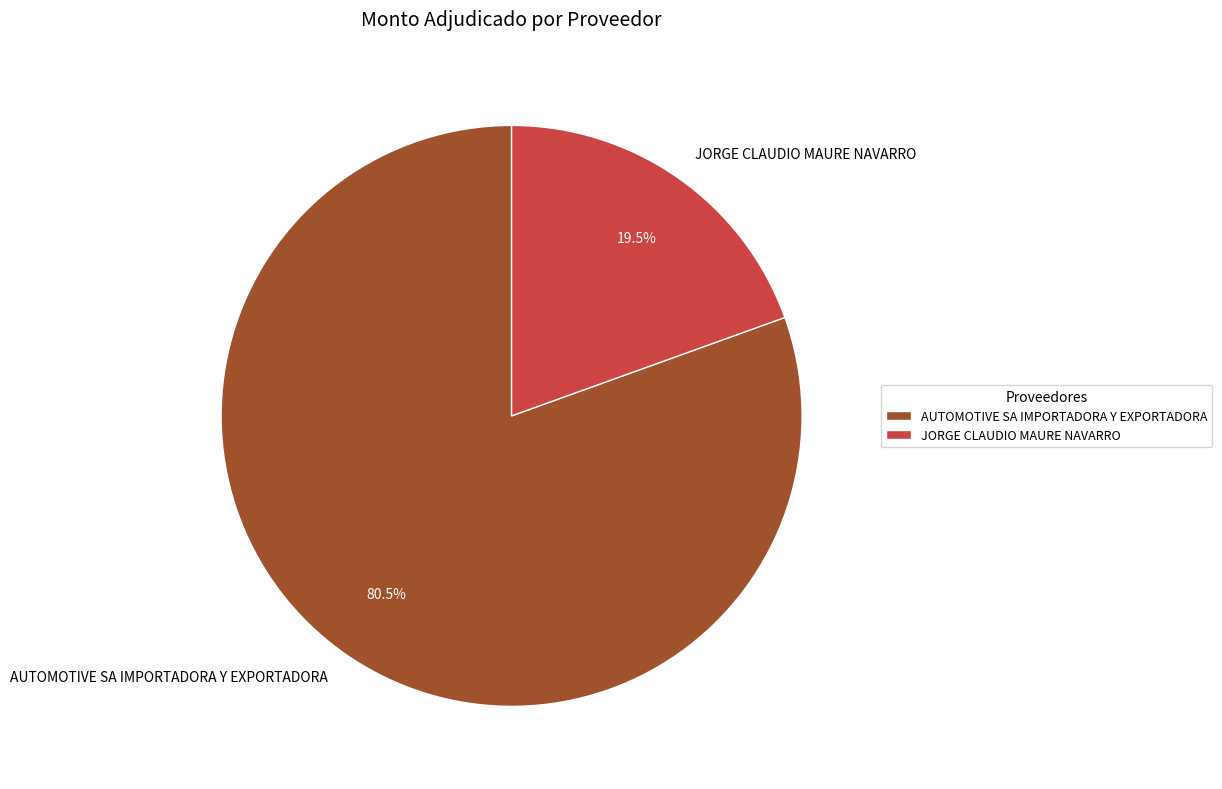

How much of the chart is everything except AUTOMOTIVE SA IMPORTADORA Y EXPORTADORA?

19.5%